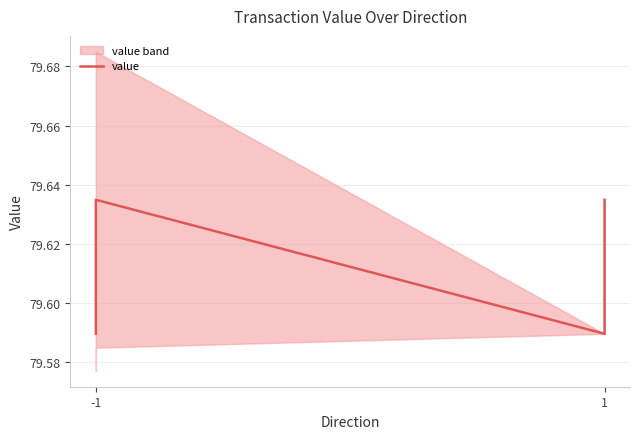

At which category does the chart reach its minimum across all series?

-1